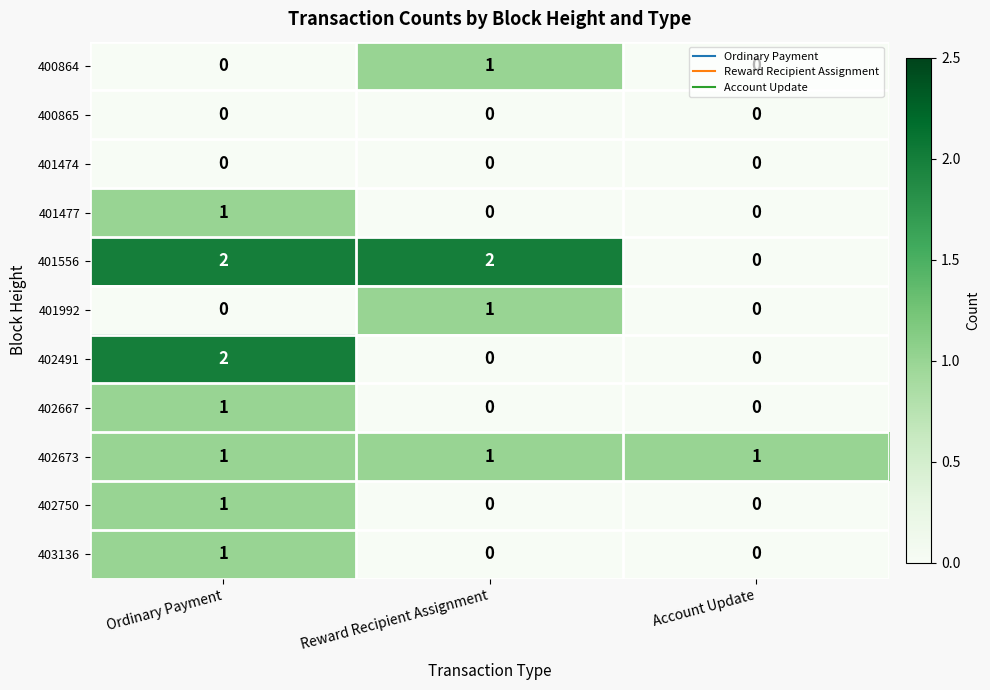

True or false: 401474 has a value of 0 at Reward Recipient Assignment.

True